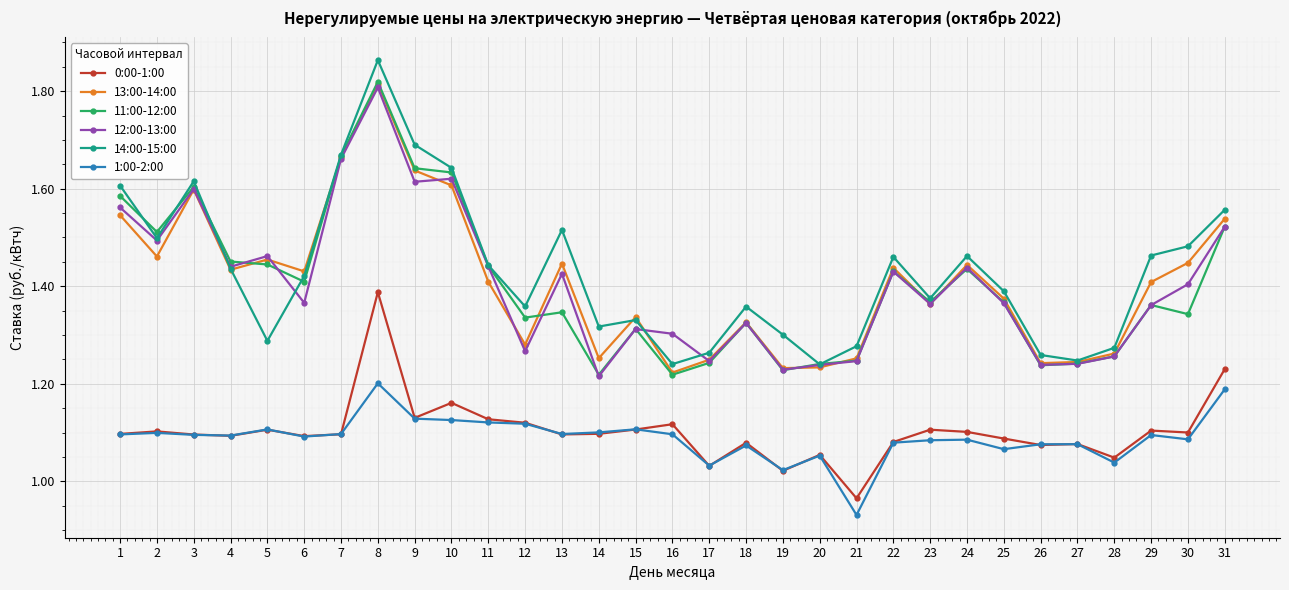

True or false: 12:00-13:00 has a value of 1.4 at 24.

True